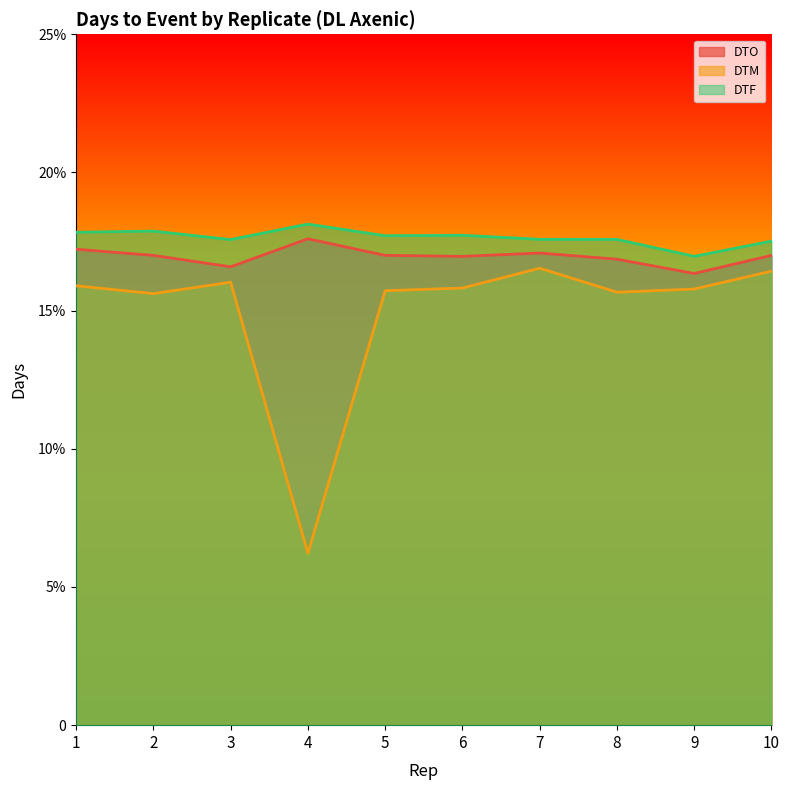

True or false: DTM has a value of 23.4 at 10.

False